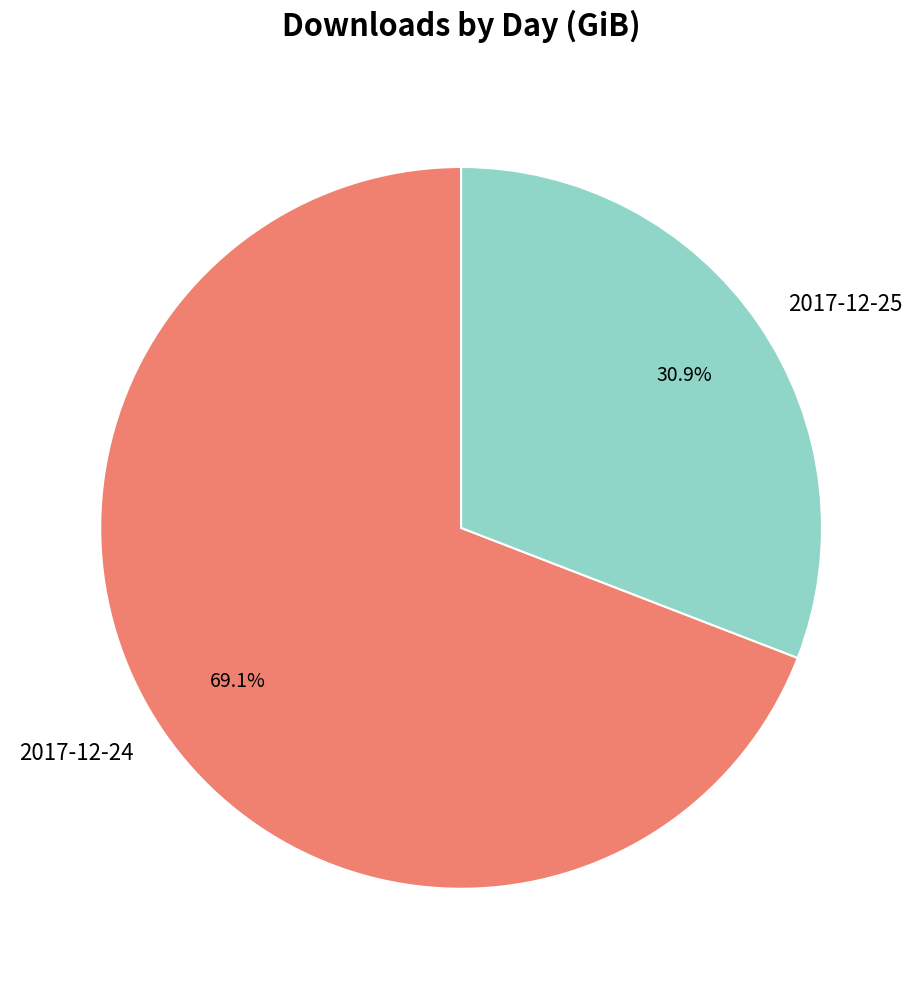

How many segments does this pie chart have?

2